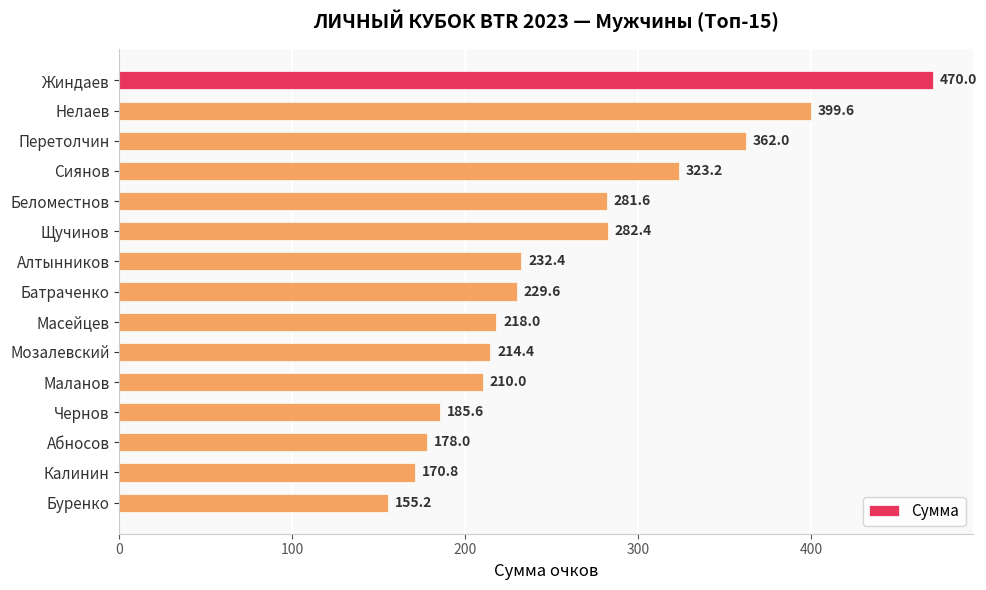

What is the change in value from Перетолчин to Батраченко?

-132.4